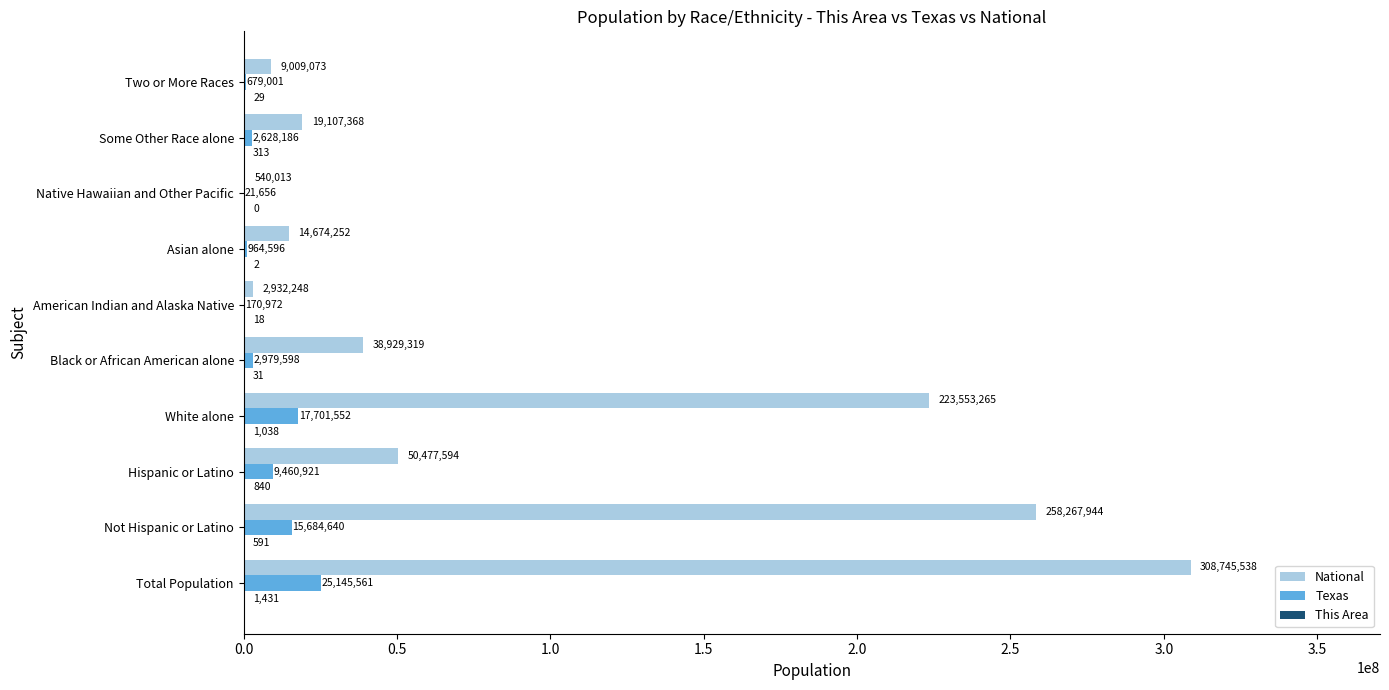

What is the sum of the National values at Native Hawaiian and Other Pacific and Total Population?

309285551